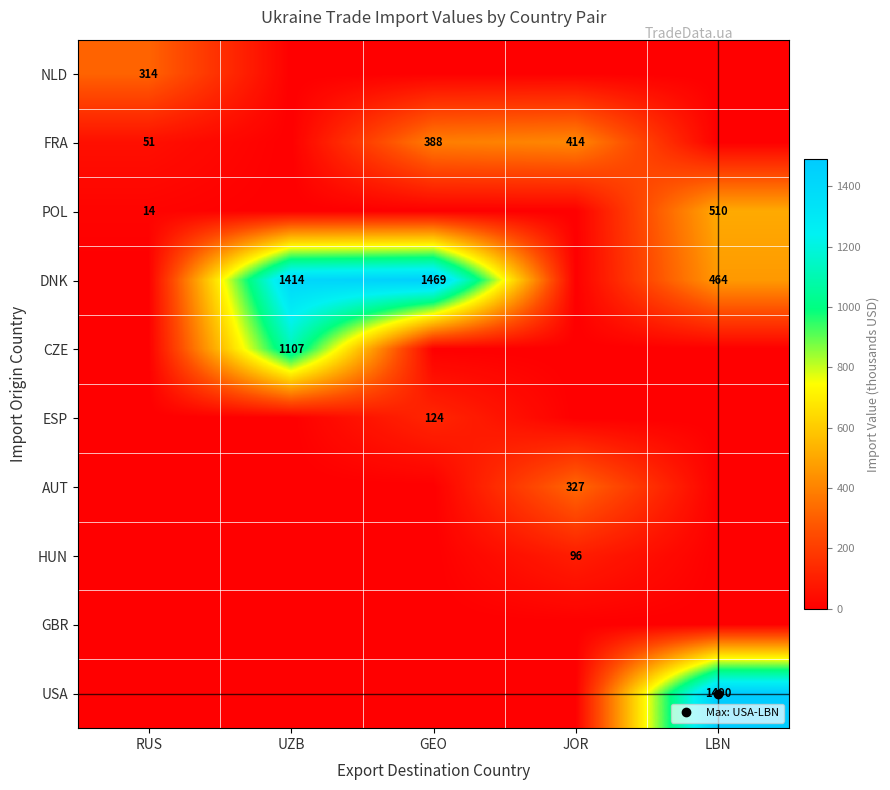

Rank the series by their maximum value, from highest to lowest.

USA, DNK, CZE, POL, FRA, AUT, NLD, ESP, HUN, GBR